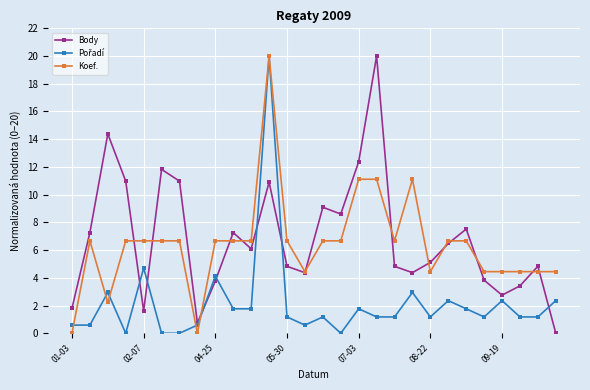

What is the greatest value displayed?

20.0